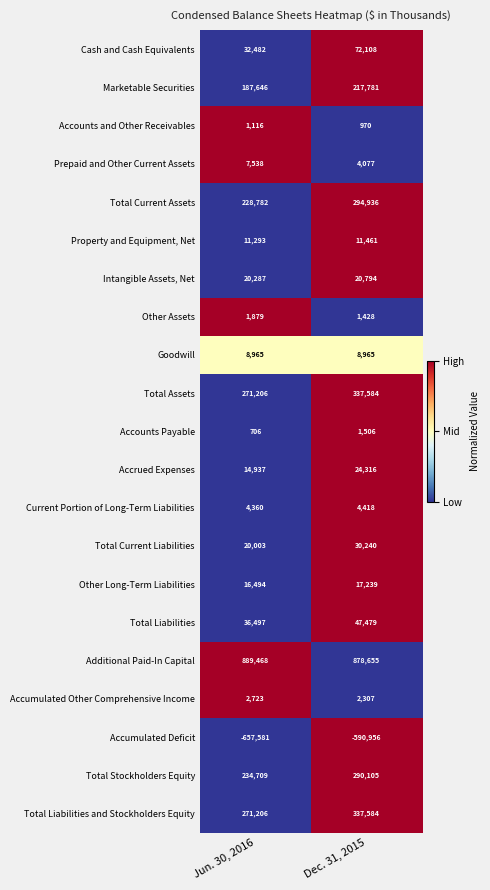

List the labels in order of Accounts Payable value, largest first.

Dec. 31, 2015, Jun. 30, 2016